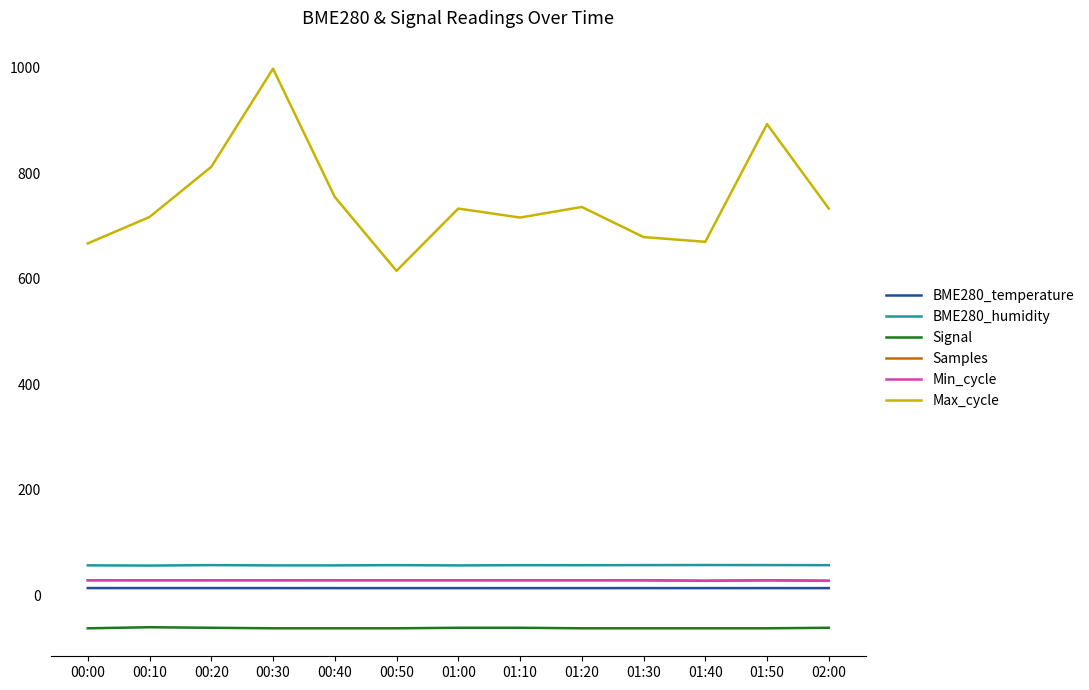

True or false: Samples and BME280_humidity cross at least once.

False